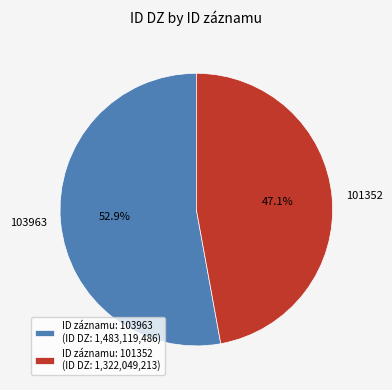

Is it true that 103963 is 40% of the pie?

False